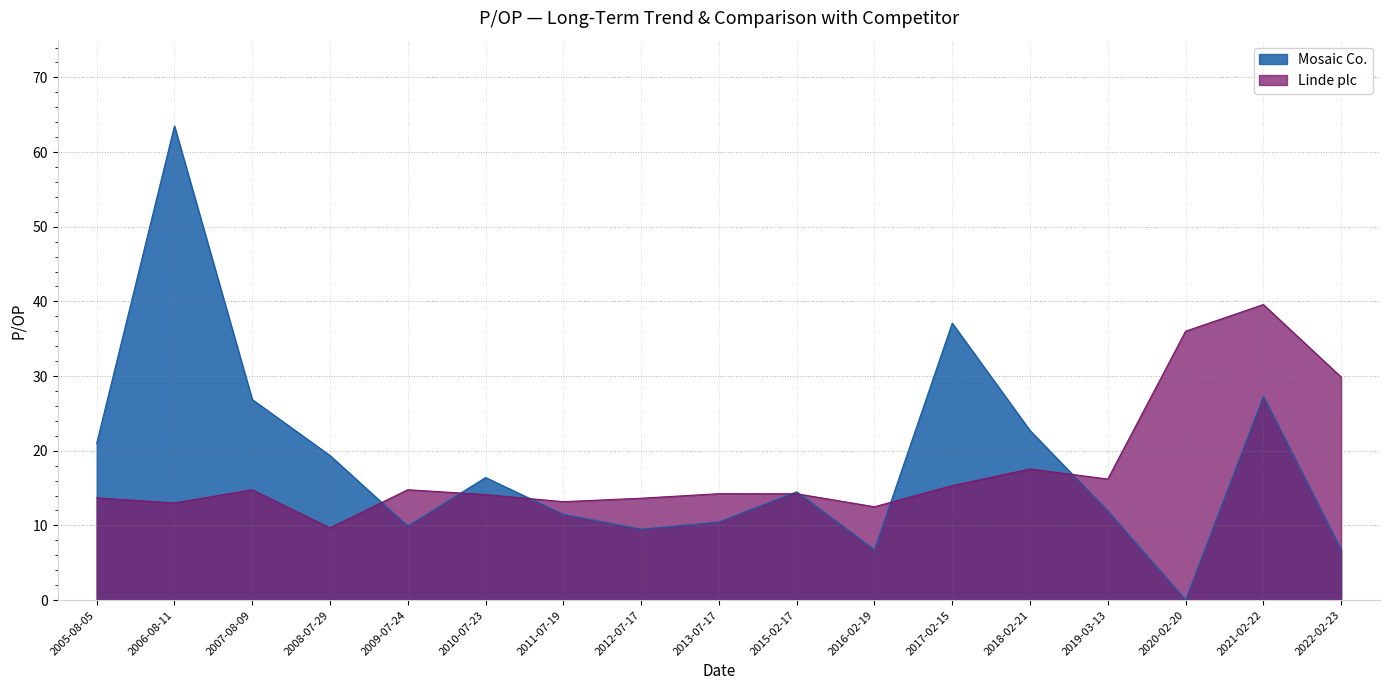

Reading left to right, extract all data points from this chart.

Mosaic Co.: 2005-08-05=21.0	2006-08-11=63.5	2007-08-09=26.9	2008-07-29=19.4	2009-07-24=9.9	2010-07-23=16.4	2011-07-19=11.5	2012-07-17=9.5	2013-07-17=10.5	2015-02-17=14.5	2016-02-19=6.7	2017-02-15=37.1	2018-02-21=22.7	2019-03-13=11.9	2020-02-20=0.0	2021-02-22=27.3	2022-02-23=6.7
Linde plc: 2005-08-05=13.7	2006-08-11=13.0	2007-08-09=14.8	2008-07-29=9.7	2009-07-24=14.8	2010-07-23=14.1	2011-07-19=13.2	2012-07-17=13.6	2013-07-17=14.2	2015-02-17=14.2	2016-02-19=12.5	2017-02-15=15.3	2018-02-21=17.6	2019-03-13=16.2	2020-02-20=36.0	2021-02-22=39.6	2022-02-23=29.9